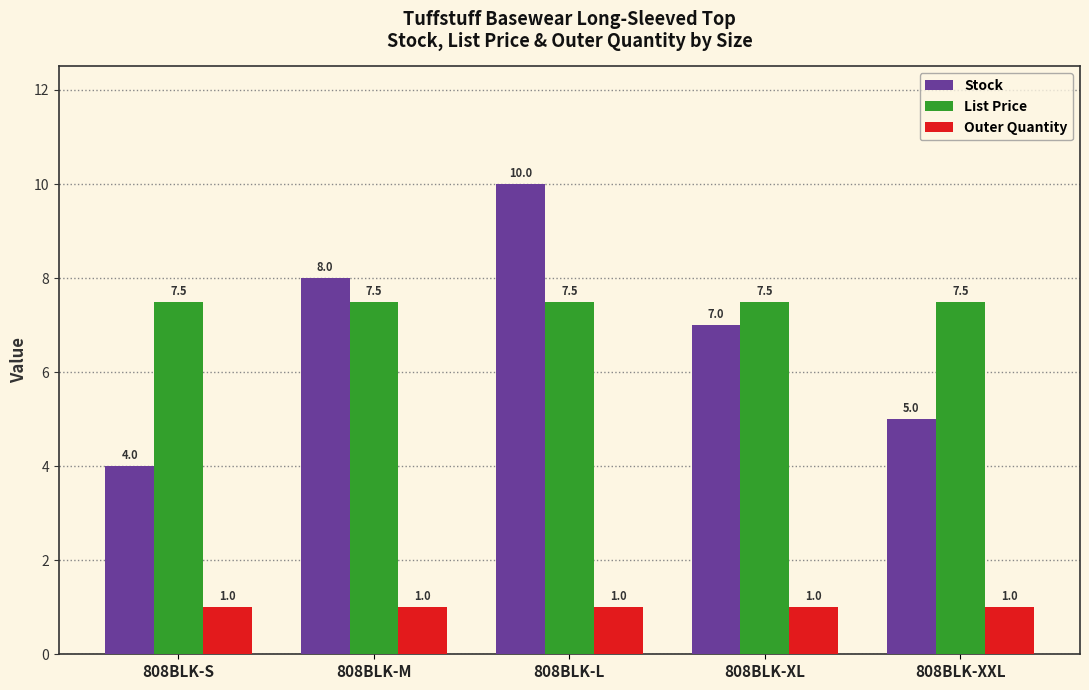

What is the difference between the maximum and minimum values in the Stock series?

6.0